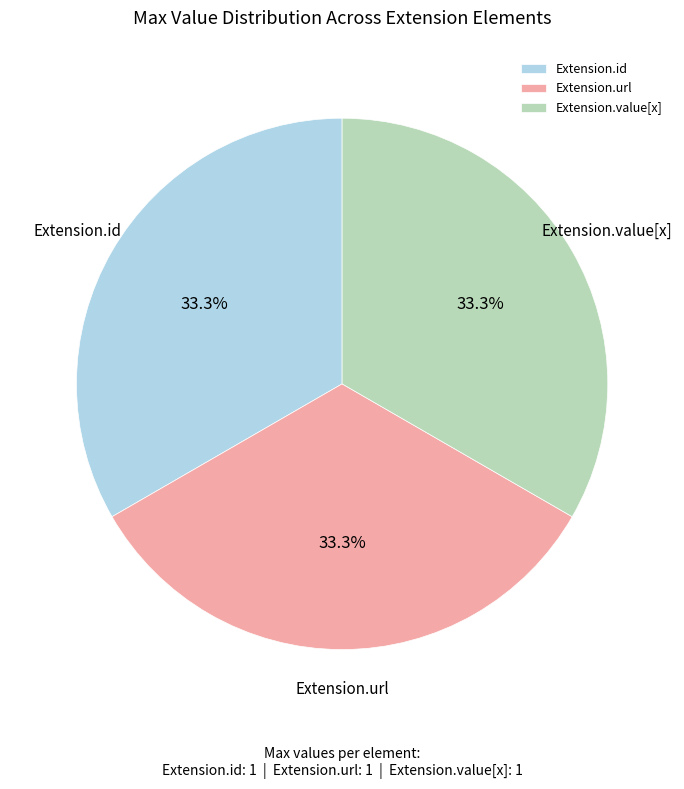

What is the total percentage of Extension.value[x] and Extension.id?

66.7%